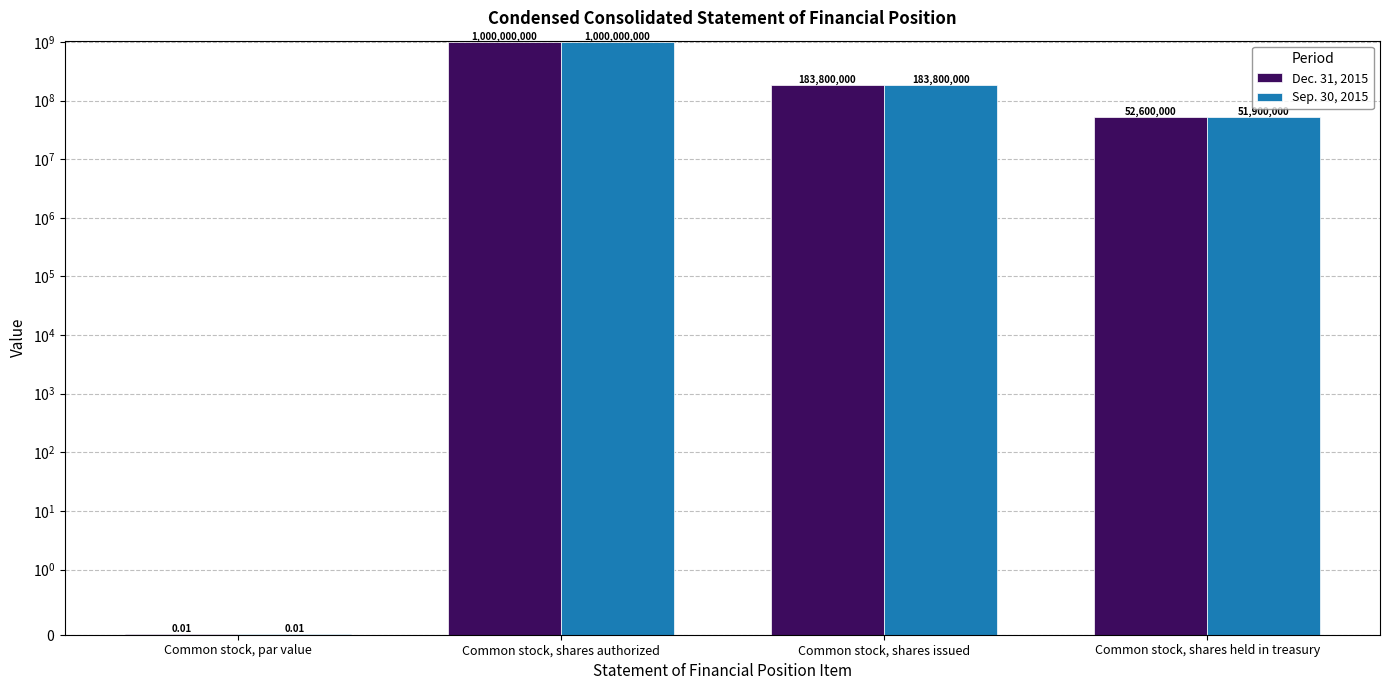

Read the Dec. 31, 2015 value at Common stock, shares authorized.

1000000000.0